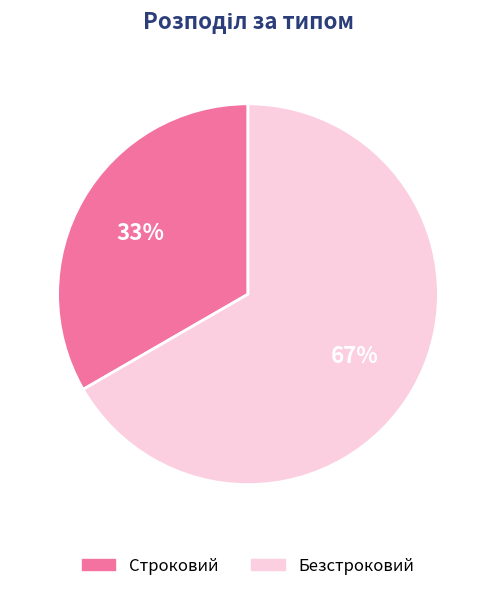

Which slice is the largest?

Безстроковий